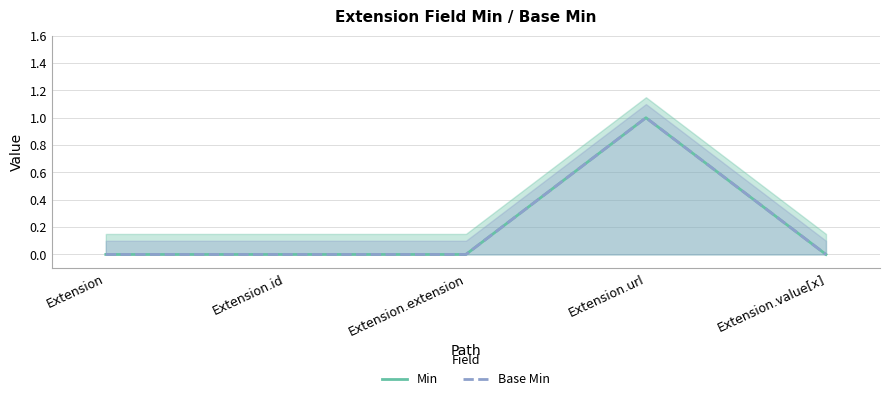

Which category has the lowest value in the Min series?

Extension